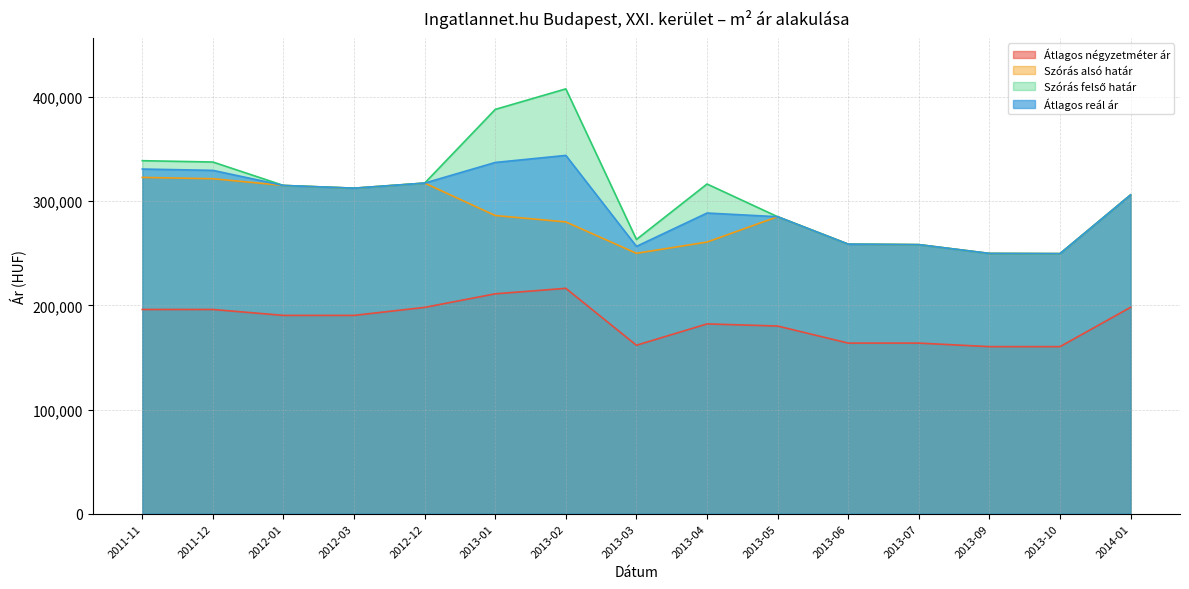

Which series has the widest spread of values?

Szórás felső határ